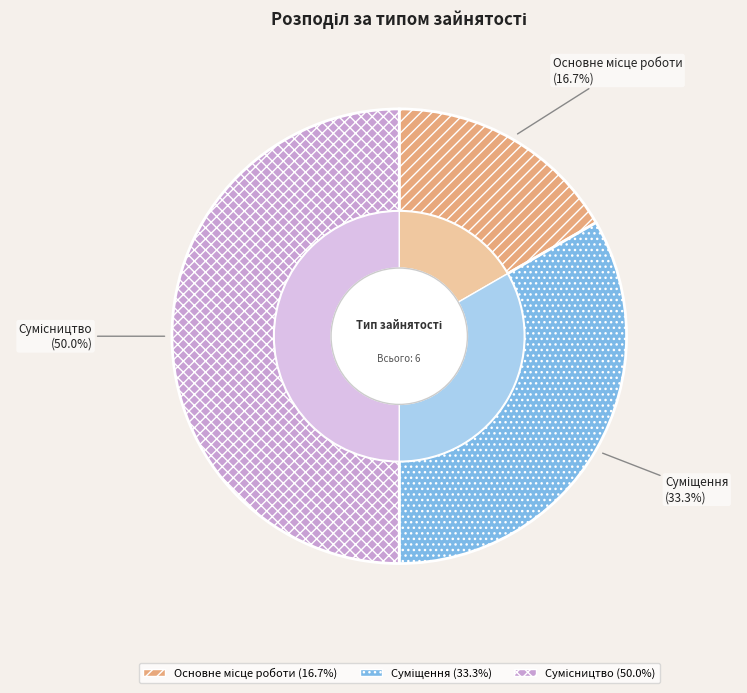

What is the smallest slice in the pie chart?

Основне місце роботи